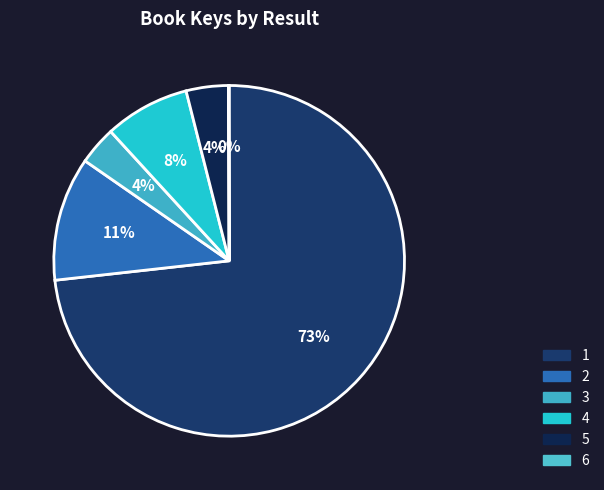

Which category has the smallest portion of the pie?

6